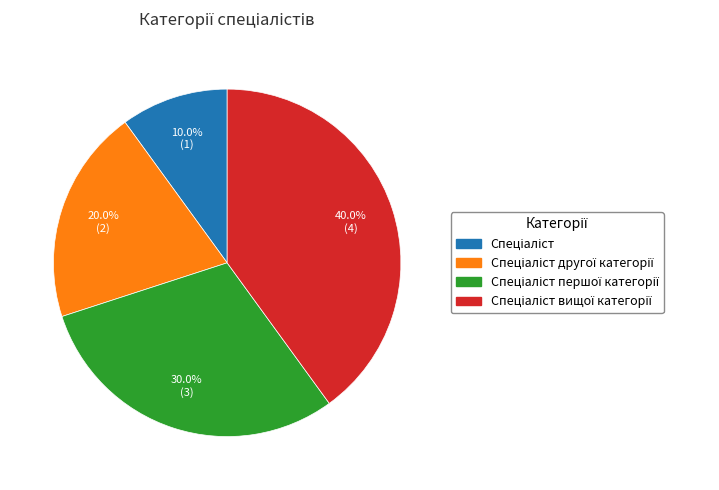

Is there a majority slice in this chart?

No